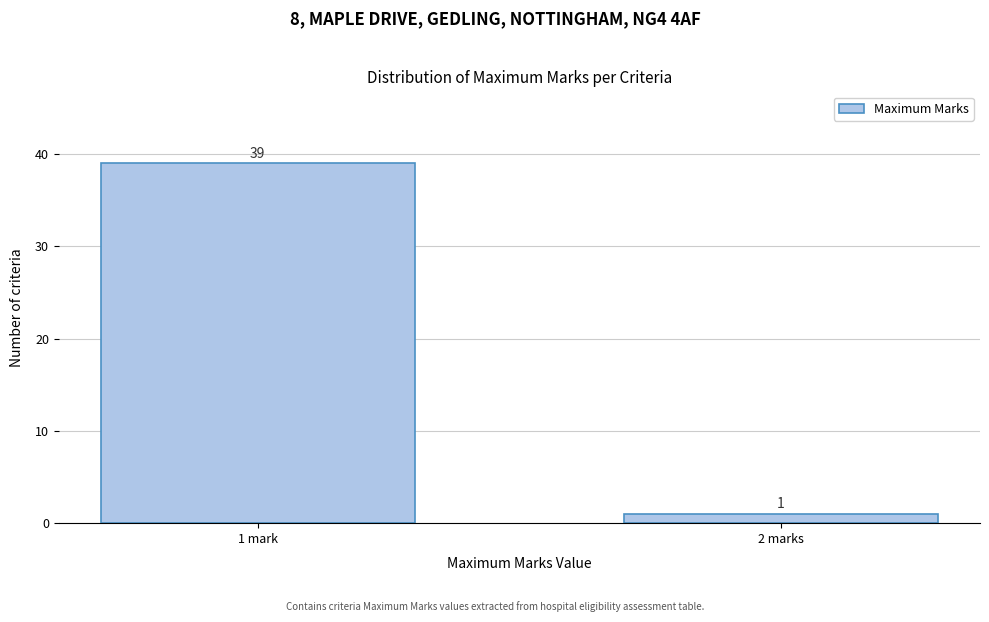

Reading left to right, list all the values displayed in this chart.

1 mark=39	2 marks=1